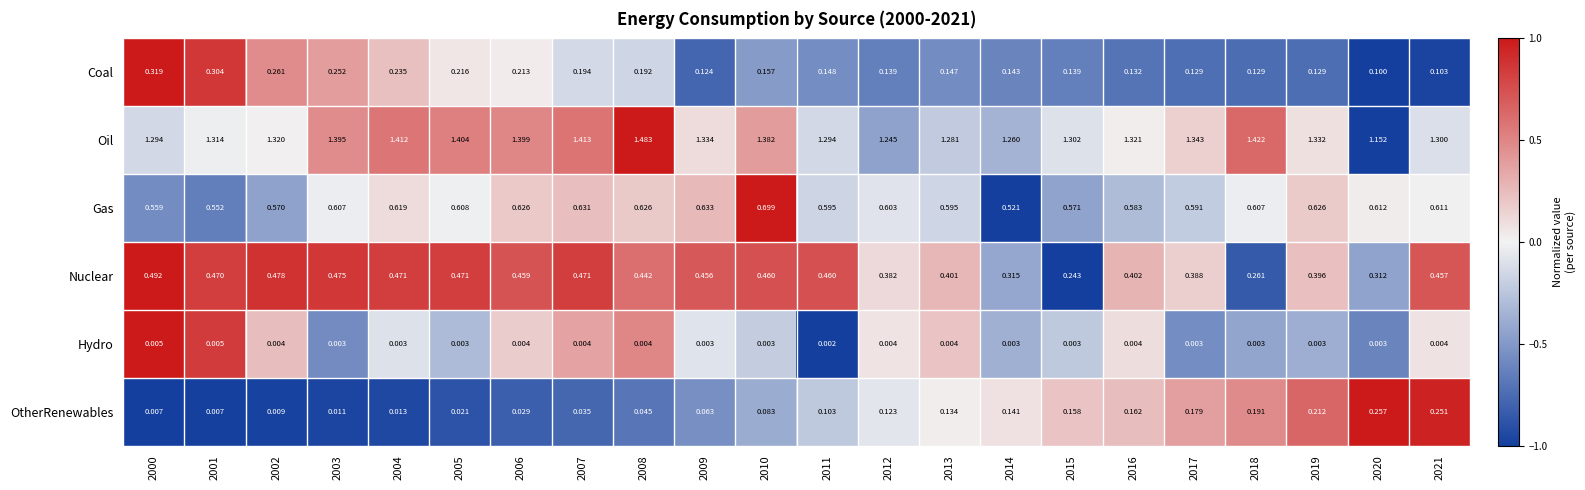

At 2012, list the series in order from largest to smallest.

Oil, Gas, Nuclear, Coal, OtherRenewables, Hydro